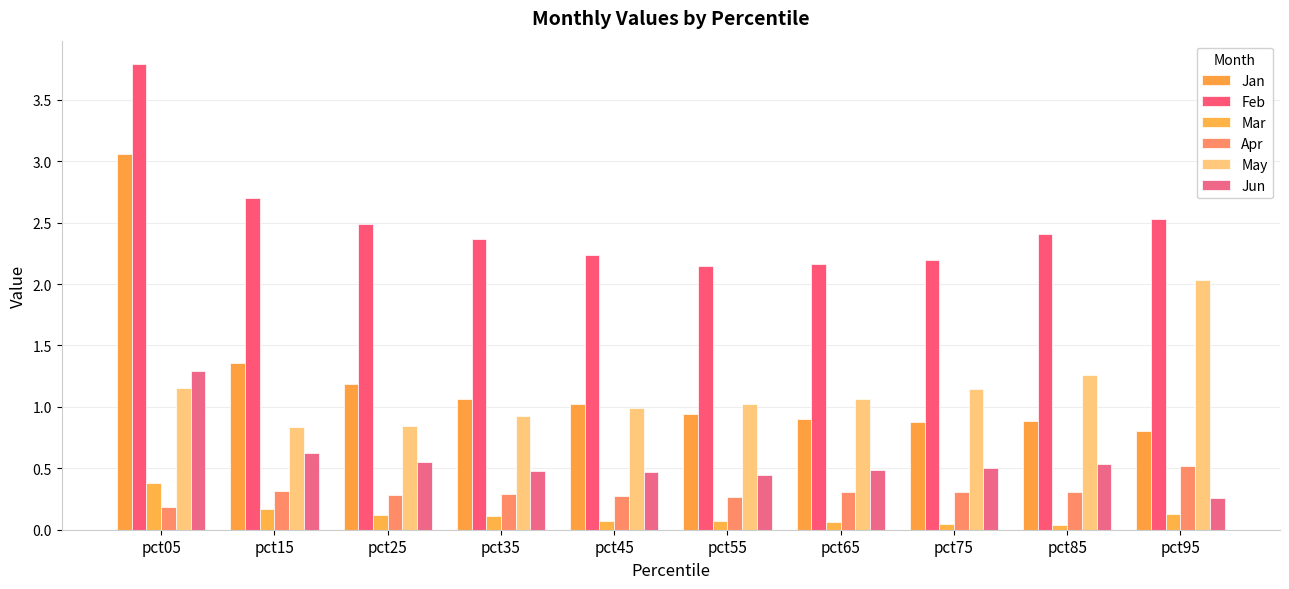

What are all the series names shown in the legend?

Jan, Feb, Mar, Apr, May, Jun